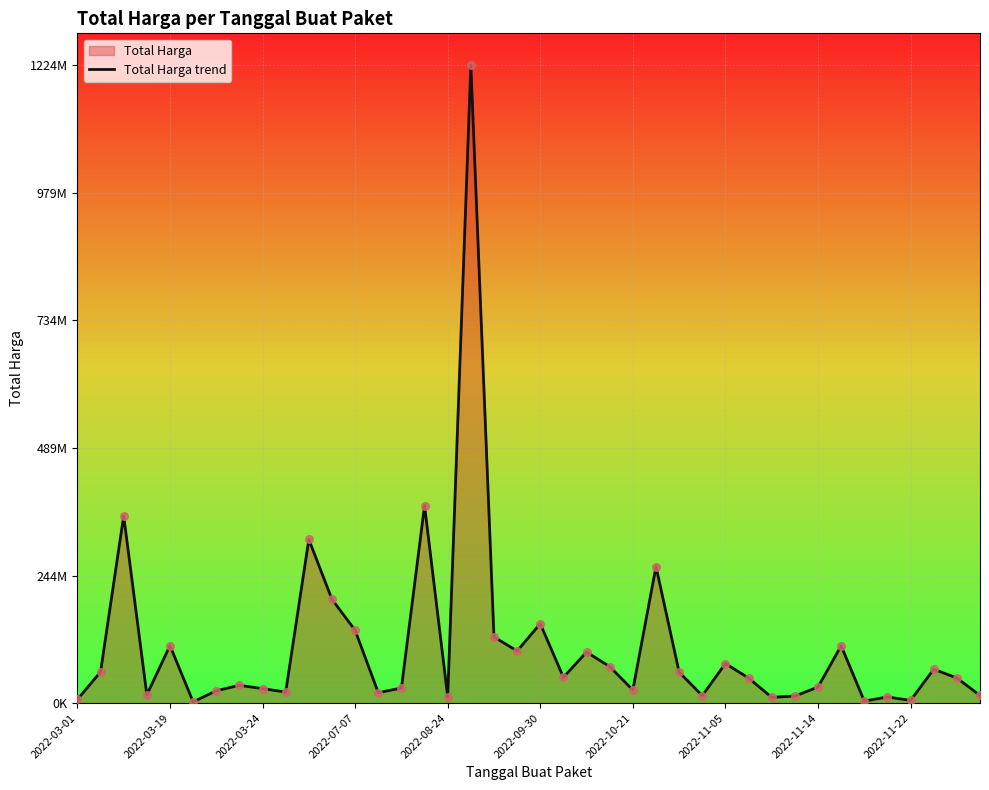

What is the change in value from 2022-07-07 to 36?

-10694200